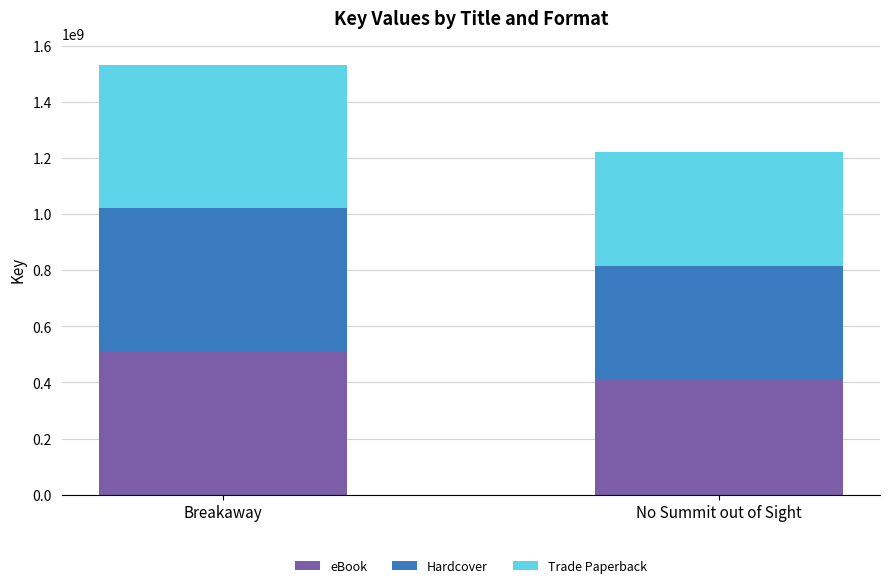

At which label is eBook closest to 458949011?

No Summit out of Sight